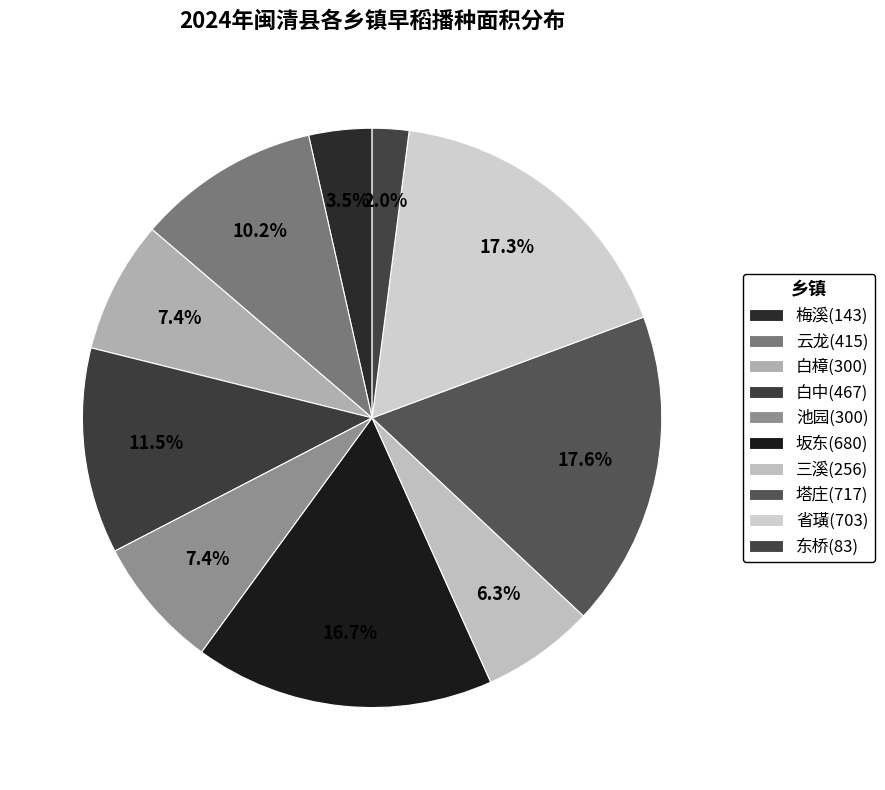

How many segments does this pie chart have?

10